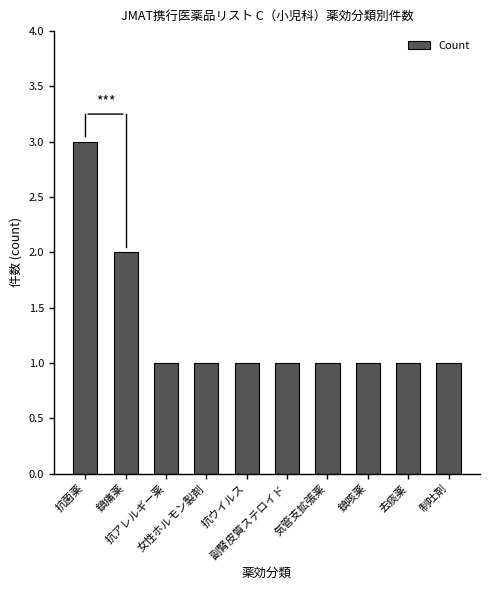

What value does the data have at 鎮痛薬?

2